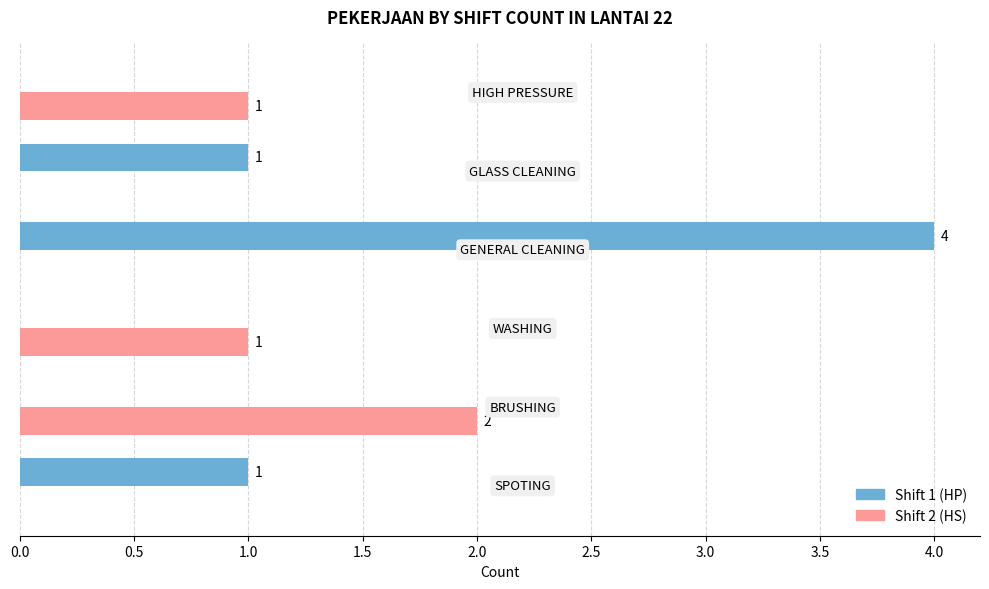

What is the greatest value displayed?

4